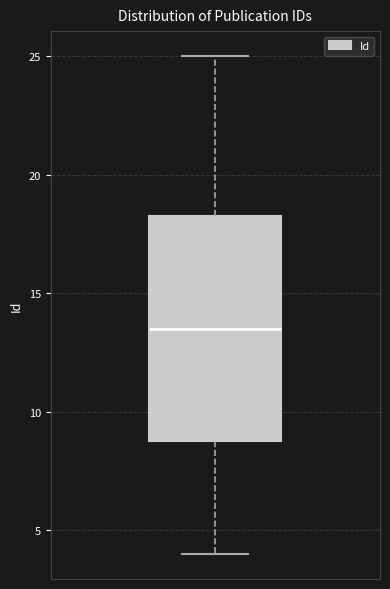

Where does the median line of the box sit on the y-axis? The values are not printed on the chart, so give them approximately, as read against the axis.

13.5